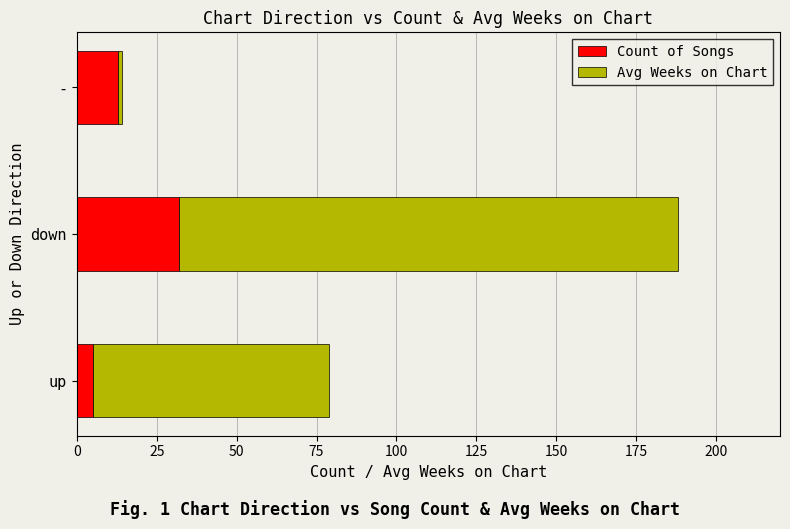

How many series are shown in this chart?

2